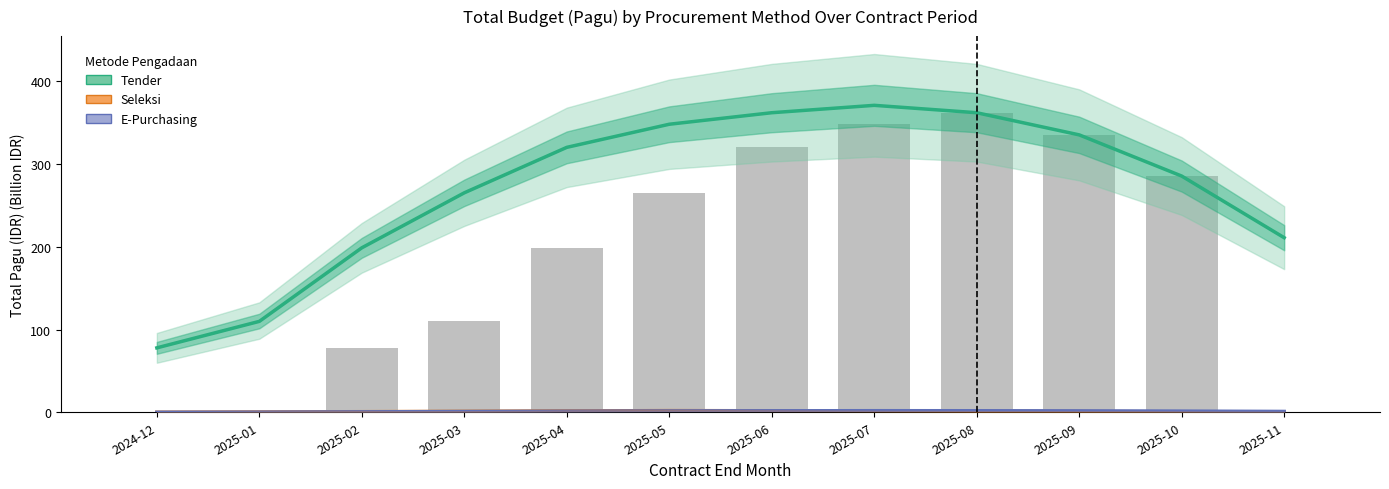

Is it true that Seleksi equals 1.1 at 2025-03?

True